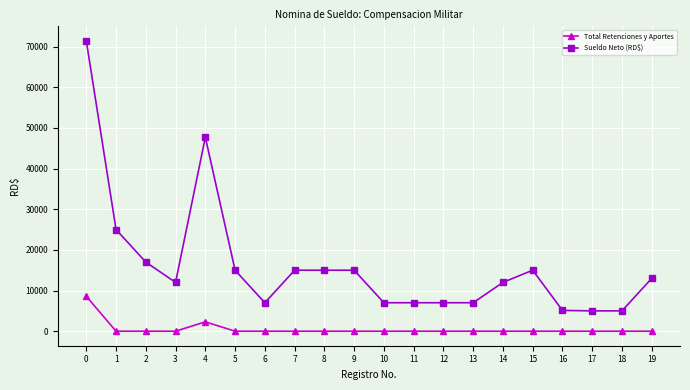

What is the spread (max minus min) of values at 17?

5000.0